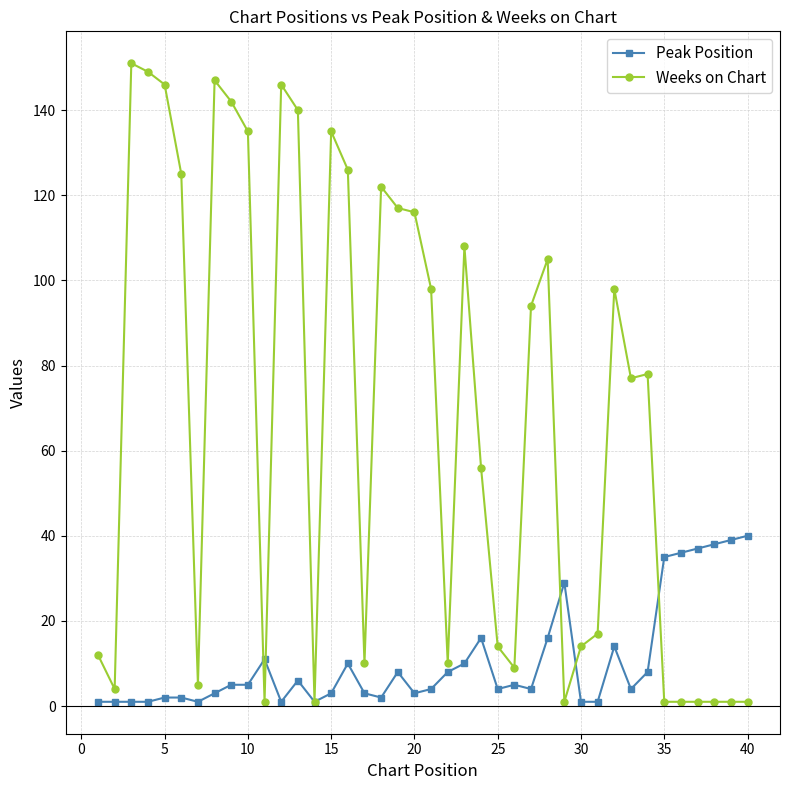

What is the value of the Peak Position point at the 26th from the left?

5